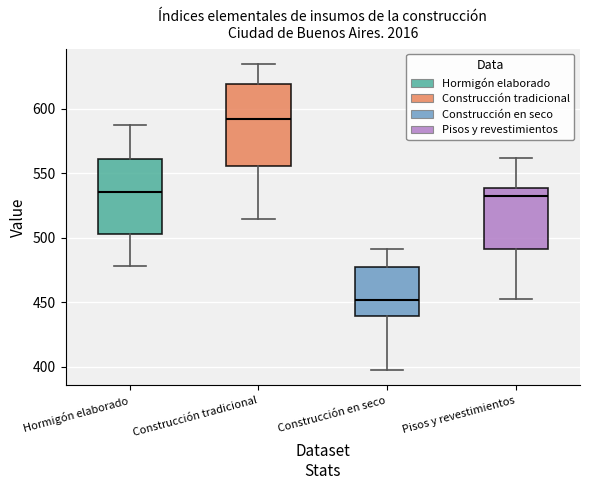

Which box has the highest median line?

Construcción tradicional